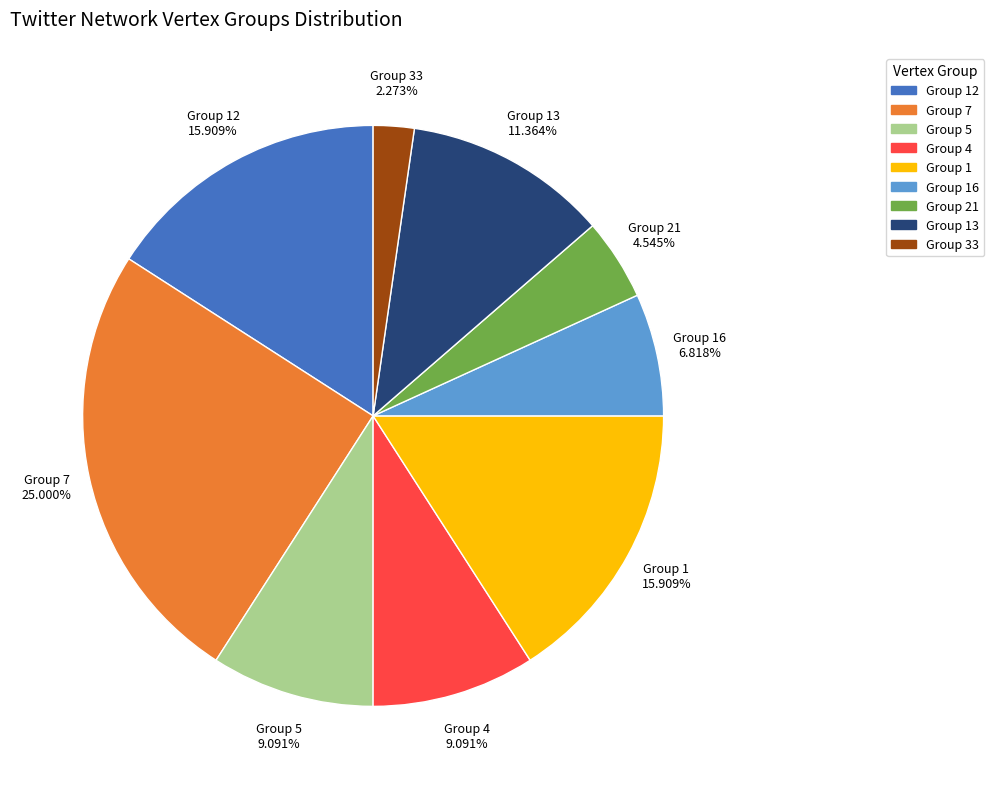

What is the largest slice in the pie chart?

Group 7